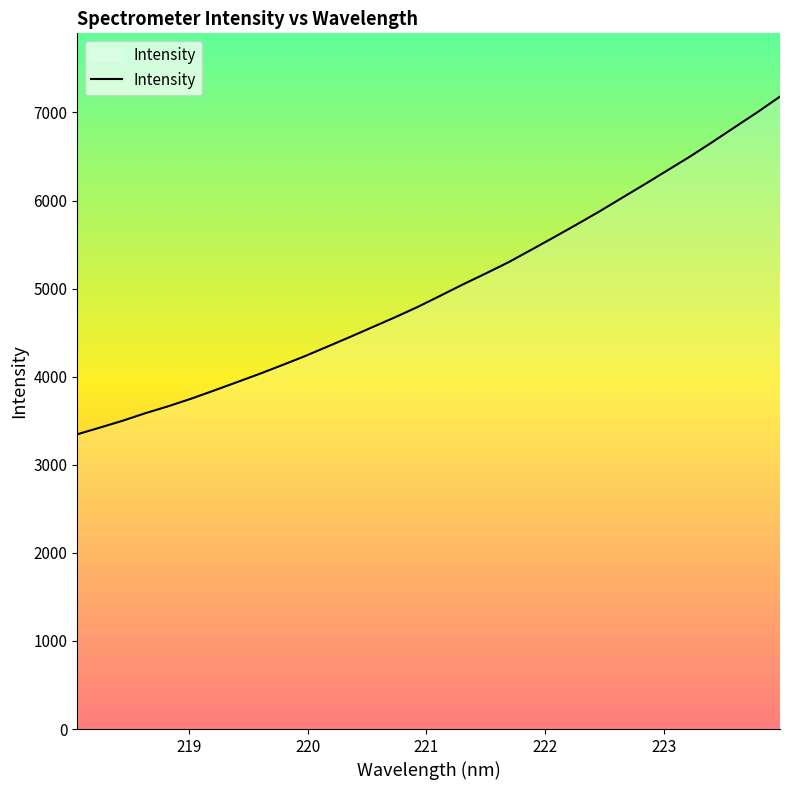

What is the minimum value shown in the chart?

3346.2